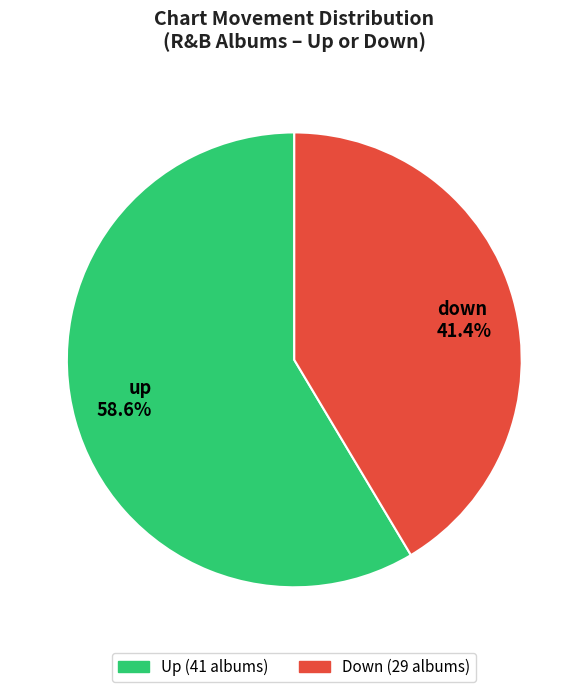

To the nearest percent, what percentage of the pie is up?

59%